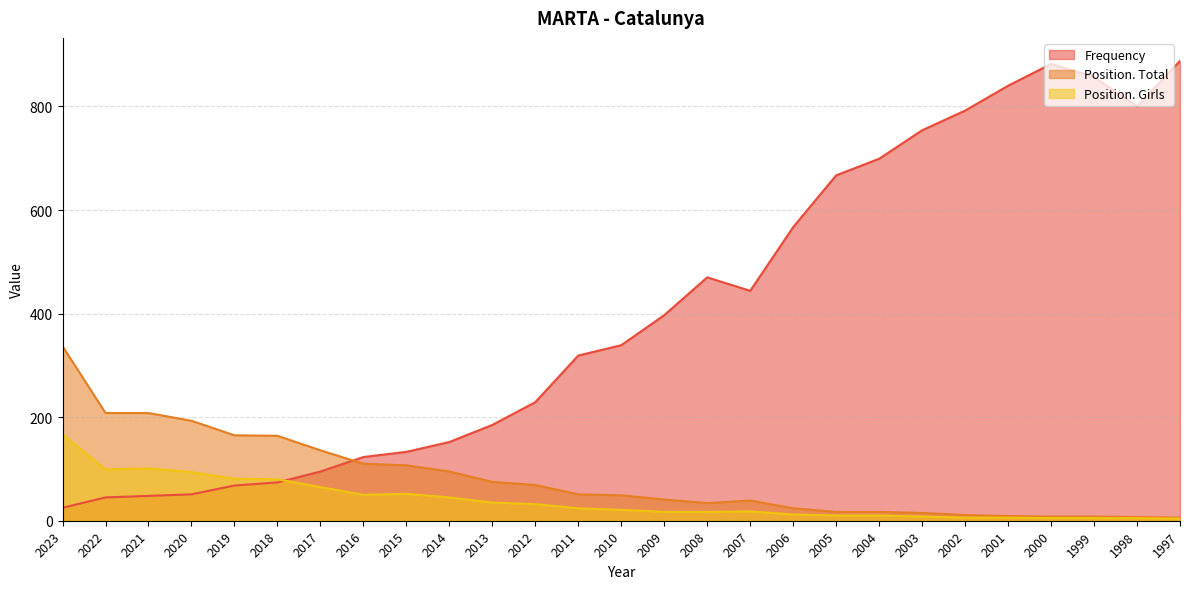

The value of Position. Total at 2005 is 17. True or false?

True